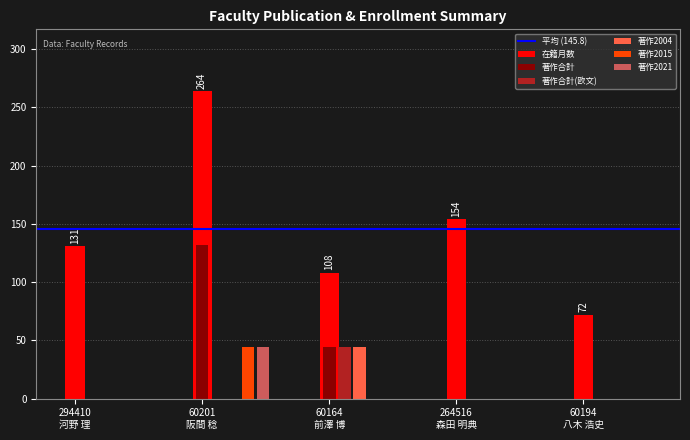

What is the maximum value shown in the chart?

264